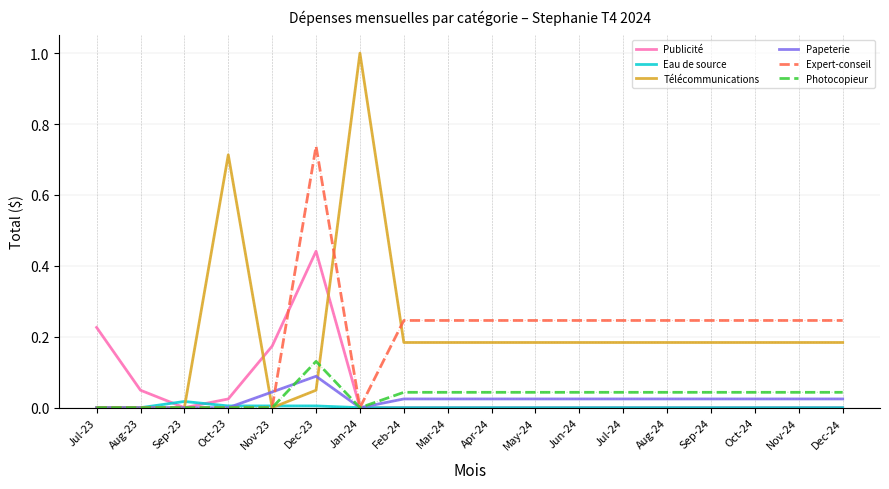

How many categories are shown in the chart?

18